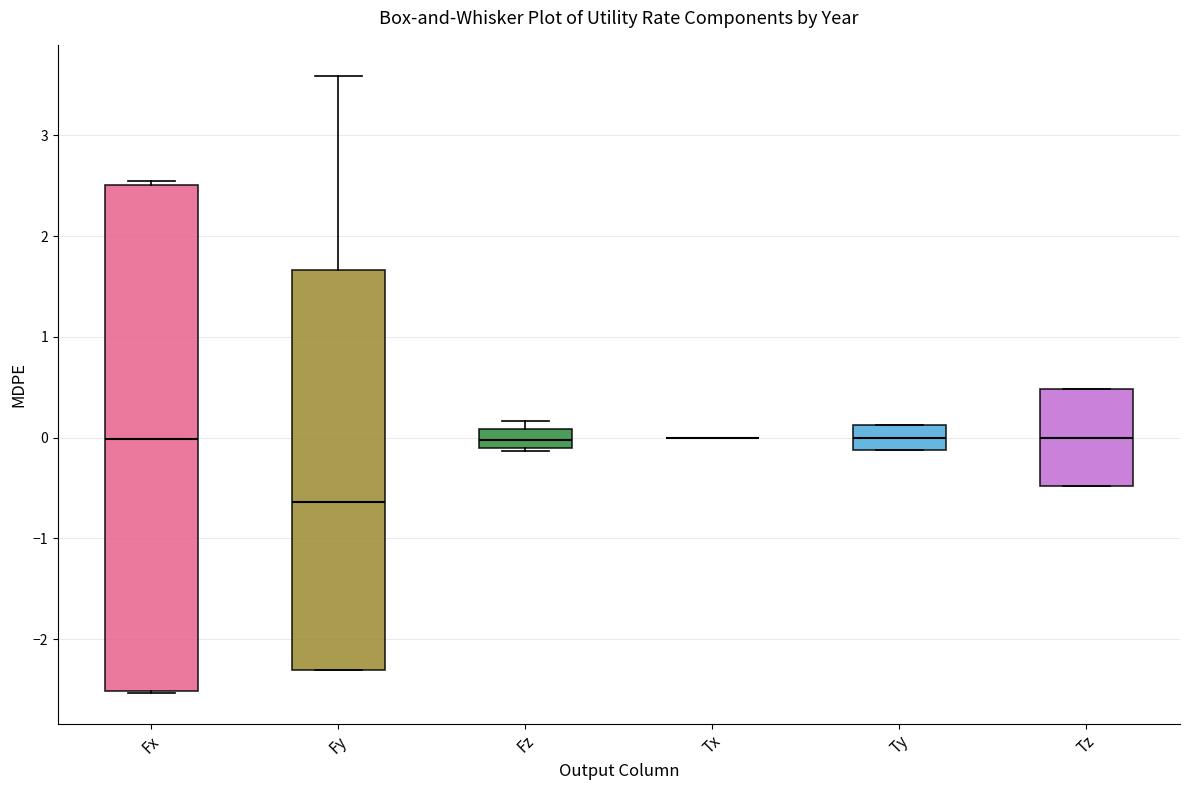

Where does the median line of the box for Fz sit on the y-axis? The values are not printed on the chart, so give them approximately, as read against the axis.

0.0